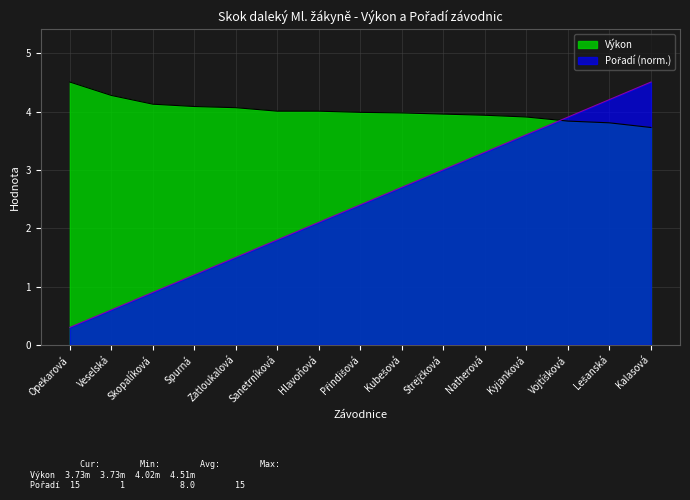

What is the maximum value for Výkon?

4.5